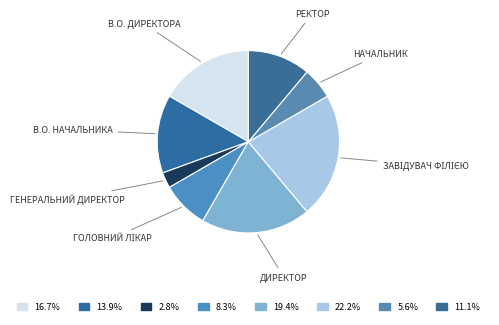

Rank the categories by value from lowest to highest.

Генеральний директор, Начальник, Головний лікар, Ректор, В.о. начальника, В.о. директора, Директор, Завідувач філією